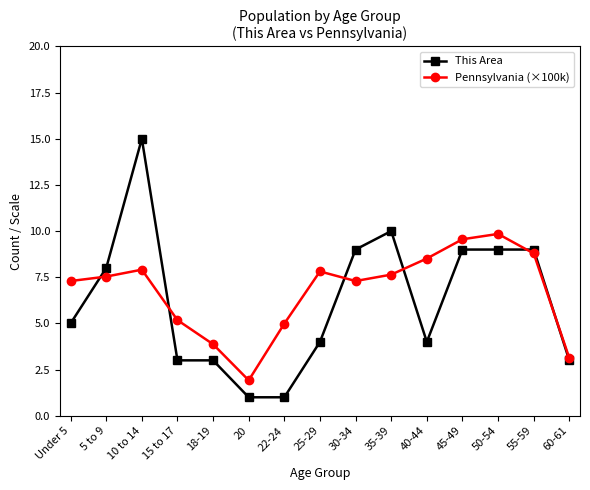

What is the label of the 5th point from the right?

40-44